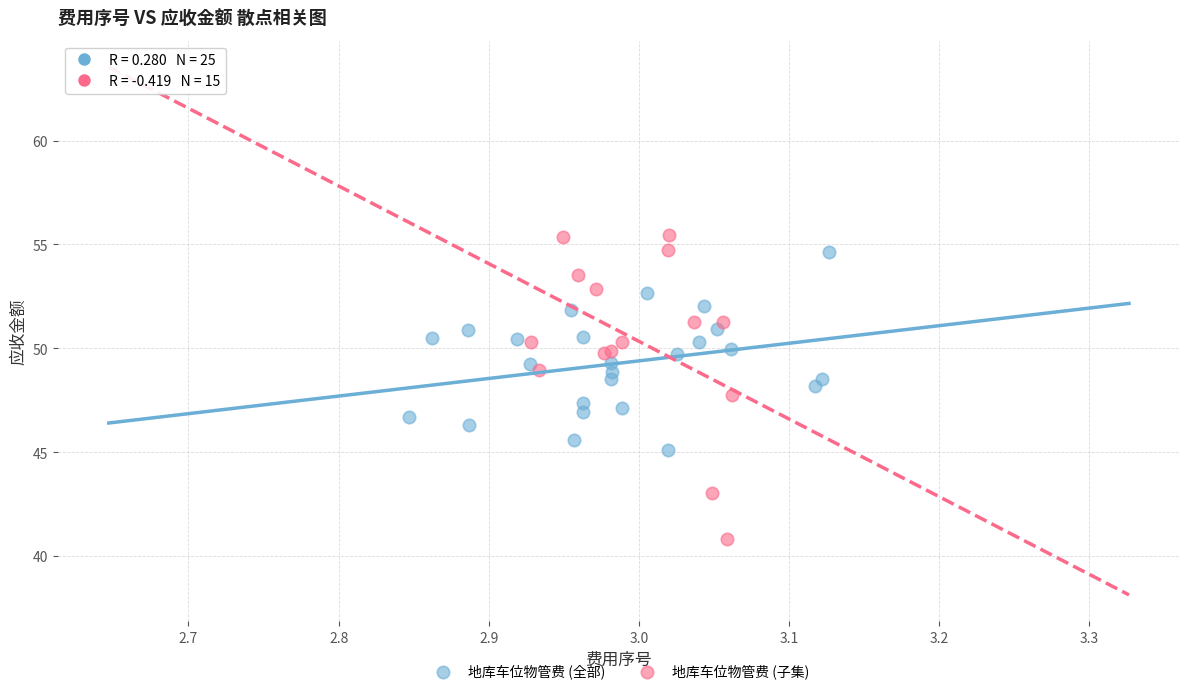

Which series has the widest spread of Y values?

地库车位物管费 (子集)